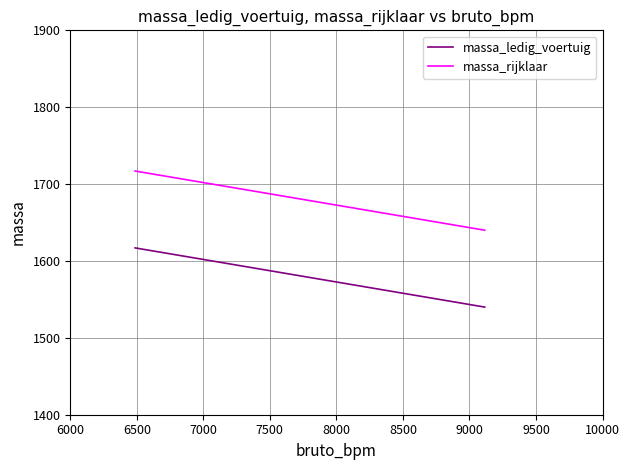

How many categories are shown in the chart?

2